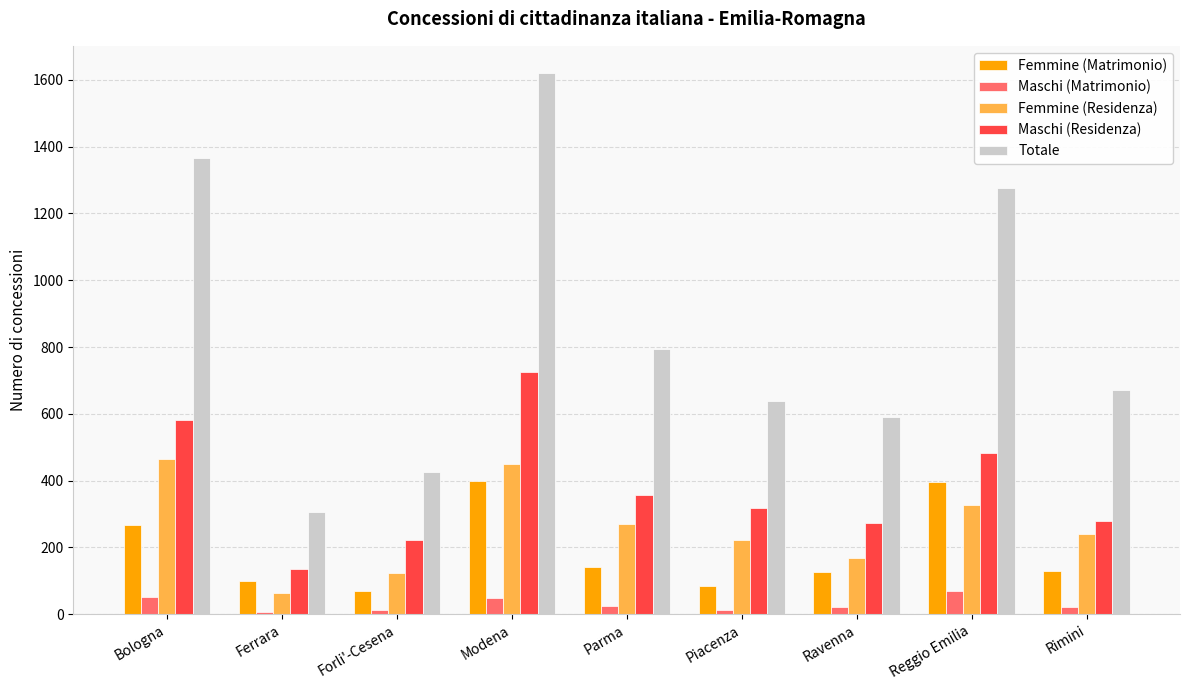

Which series changed the most between Ravenna and Reggio Emilia?

Totale